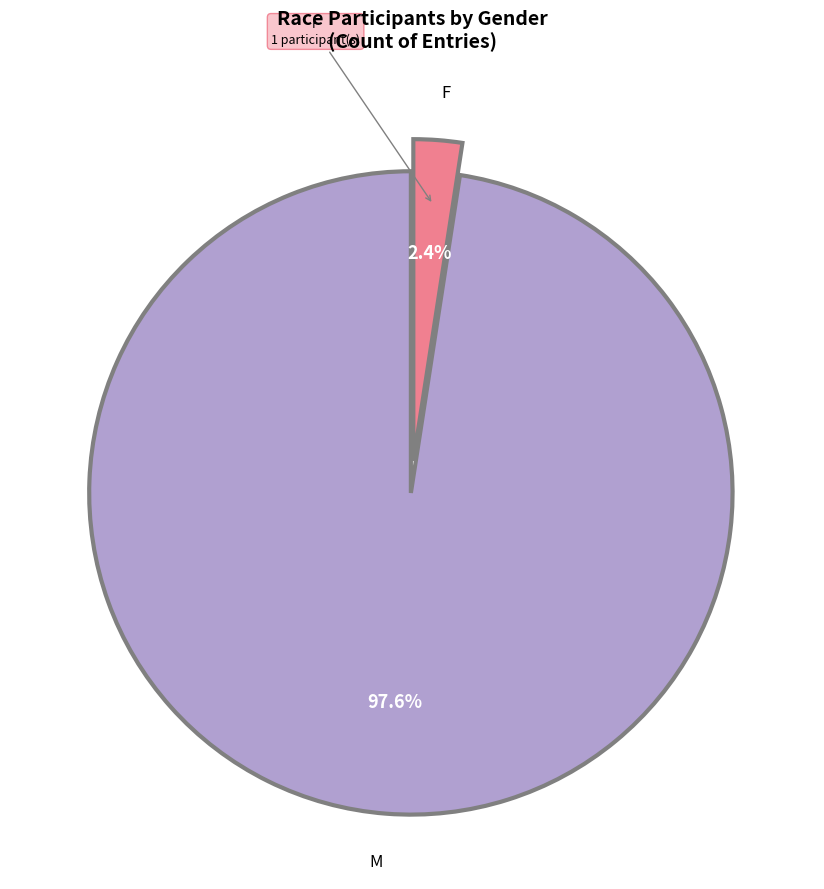

Does any single category account for the majority?

Yes